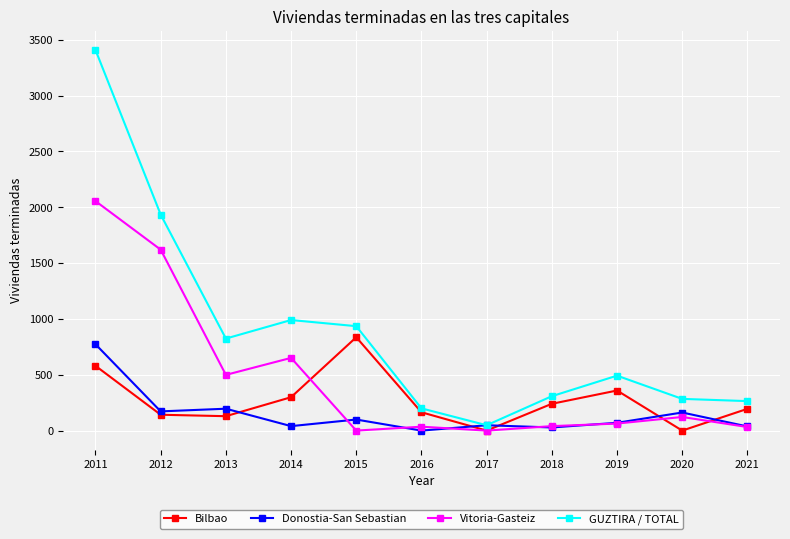

Which series has the largest total across all categories?

GUZTIRA / TOTAL